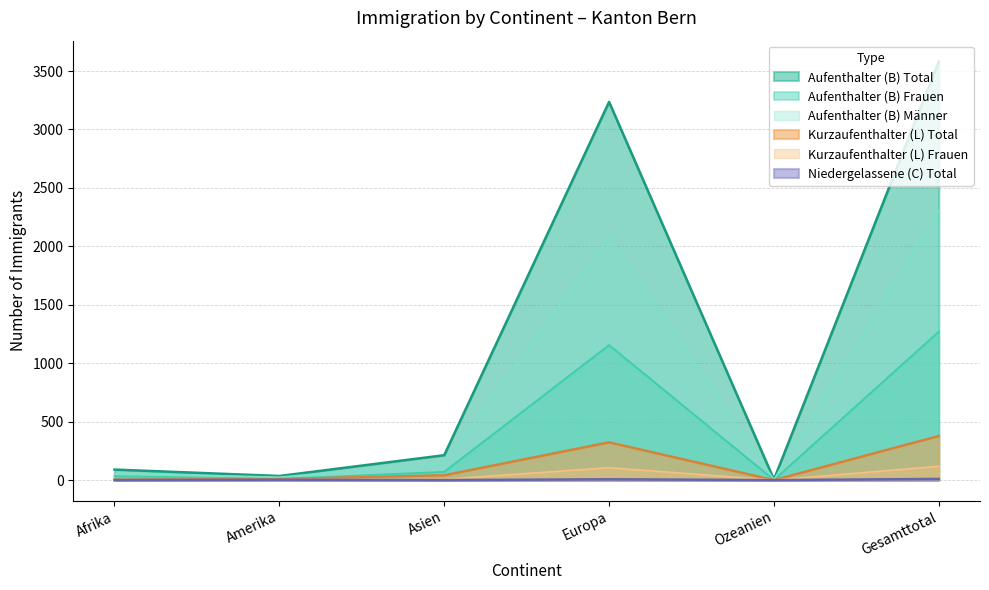

What are all the series names shown in the legend?

Aufenthalter (B) Total, Aufenthalter (B) Frauen, Aufenthalter (B) Männer, Kurzaufenthalter (L) Total, Kurzaufenthalter (L) Frauen, Niedergelassene (C) Total